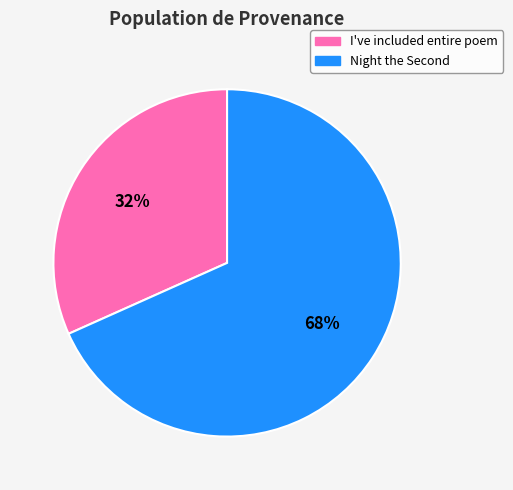

Which slice represents more than half of the pie?

Night the Second